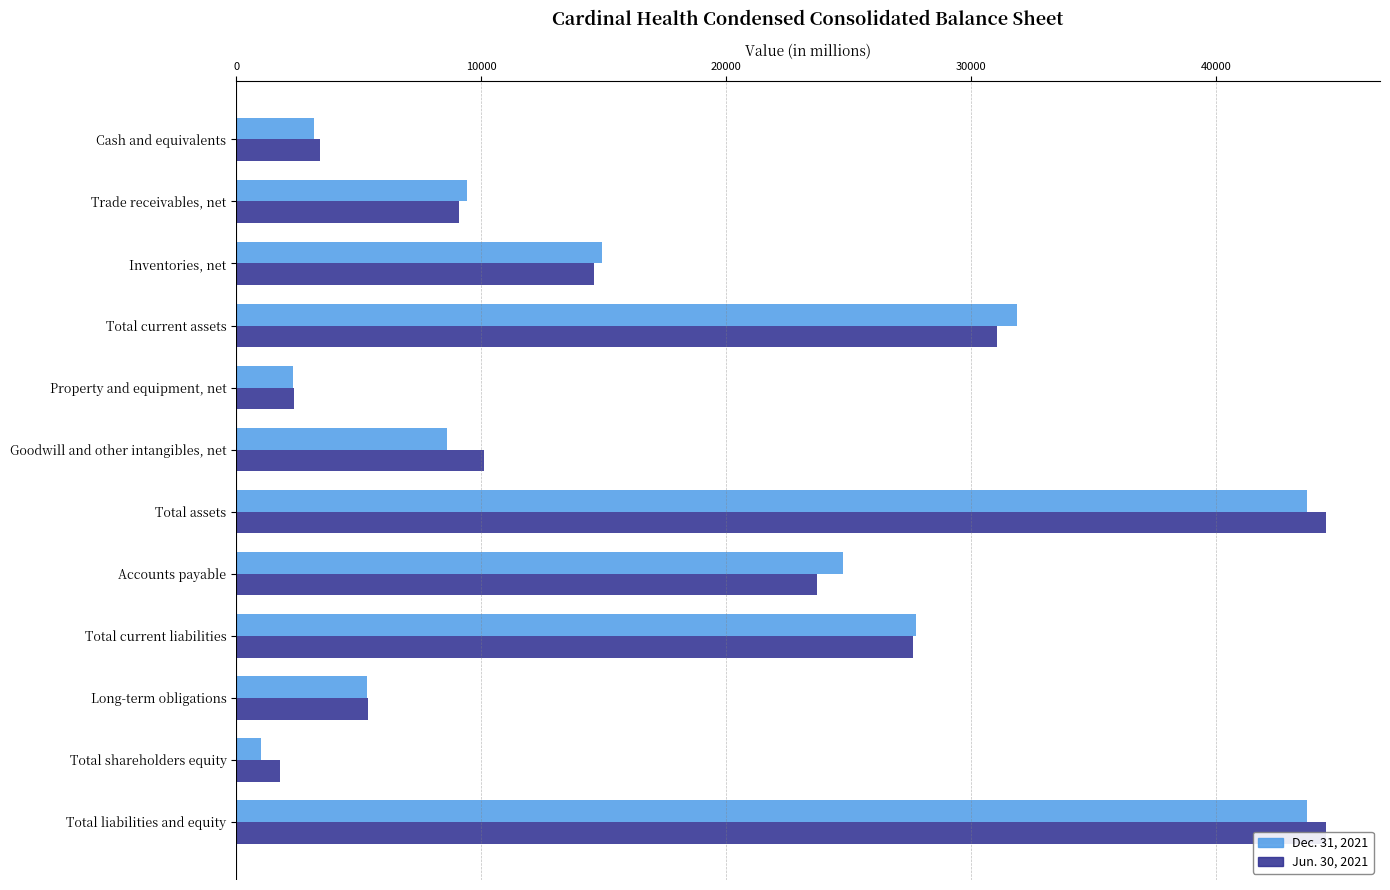

Are the bars grouped side by side (vs. stacked)?

Yes